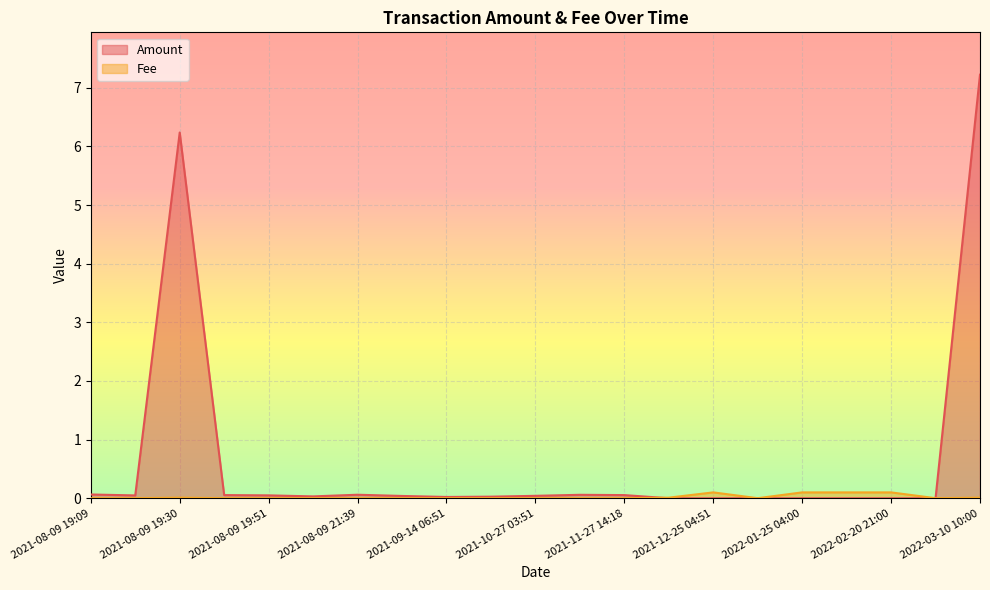

List the series in order of their overall mean, lowest first.

Fee, Amount